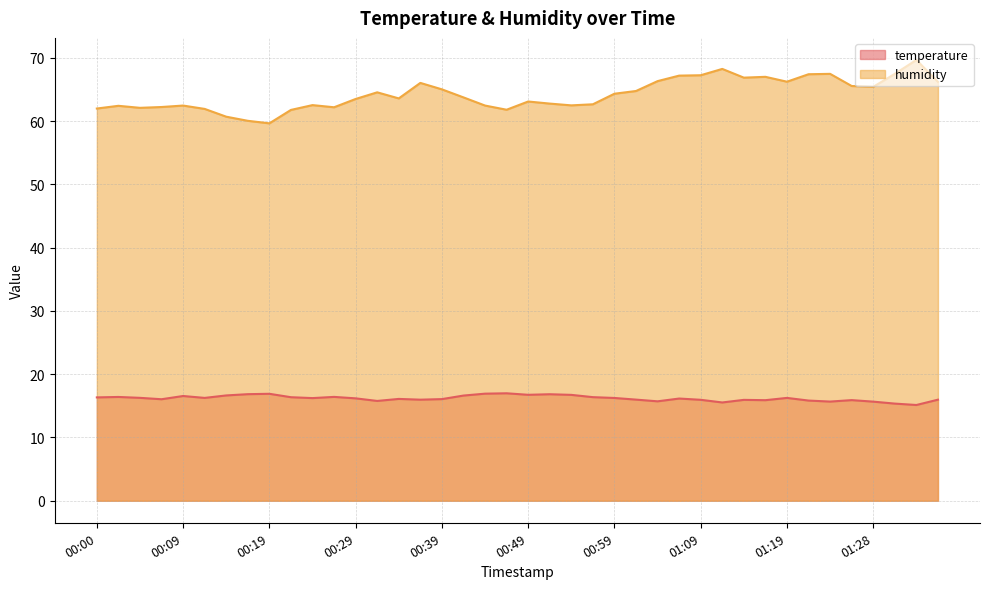

What is the sum of all humidity values?

2568.8